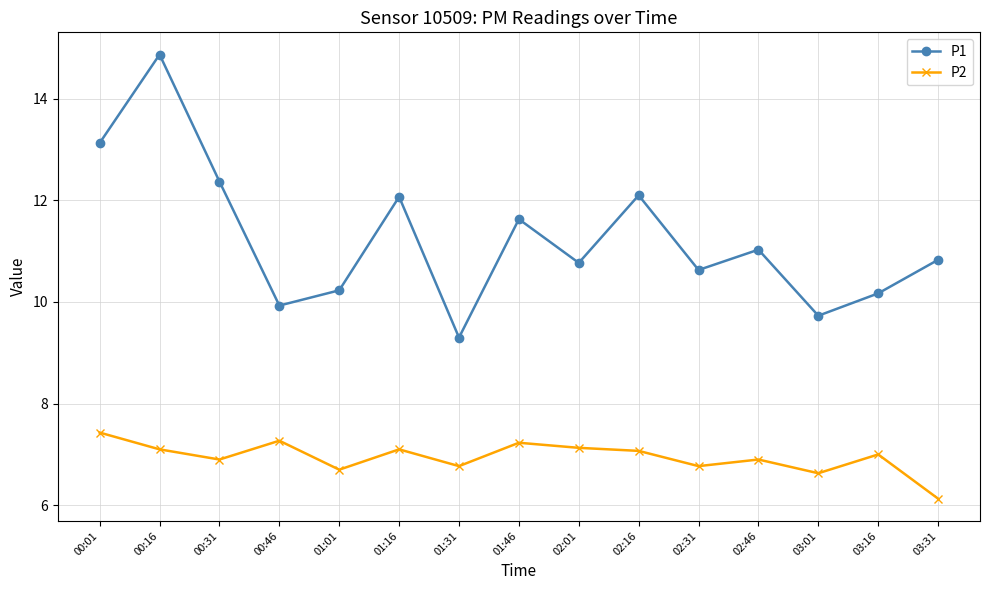

The value of P1 at 02:01 is 2.2. True or false?

False